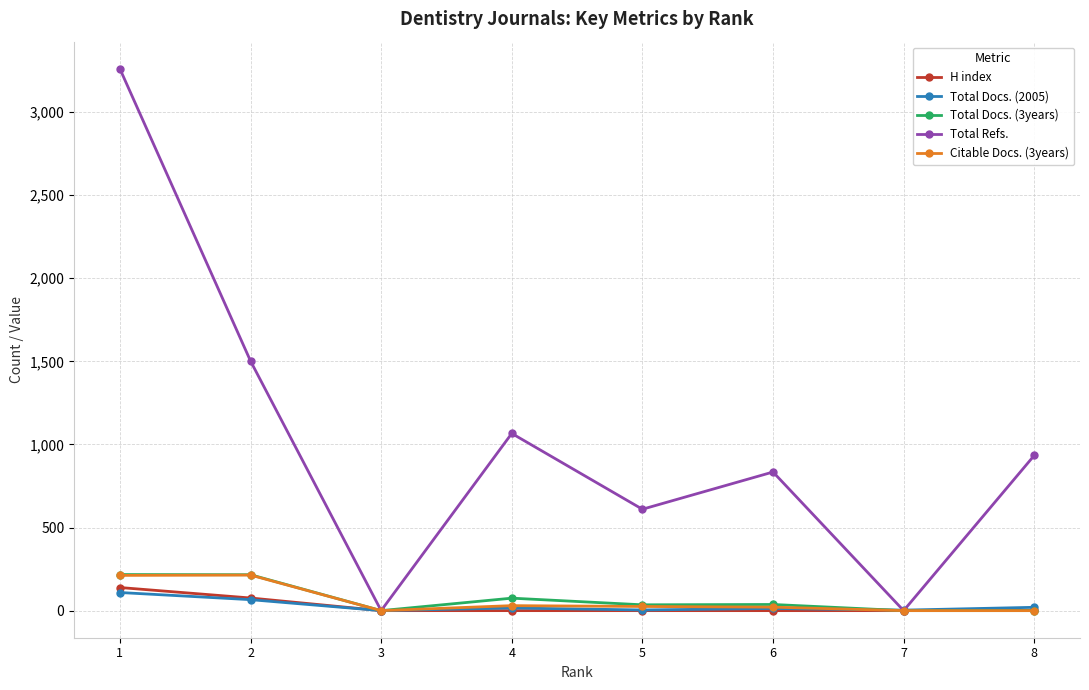

The H index series shows 0 at 5. True or false?

True